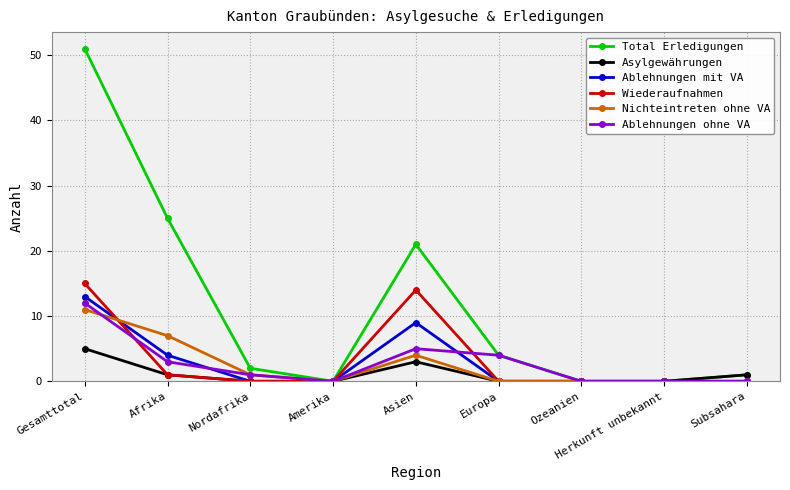

Where is Ablehnungen mit VA nearest to the value 6?

Afrika